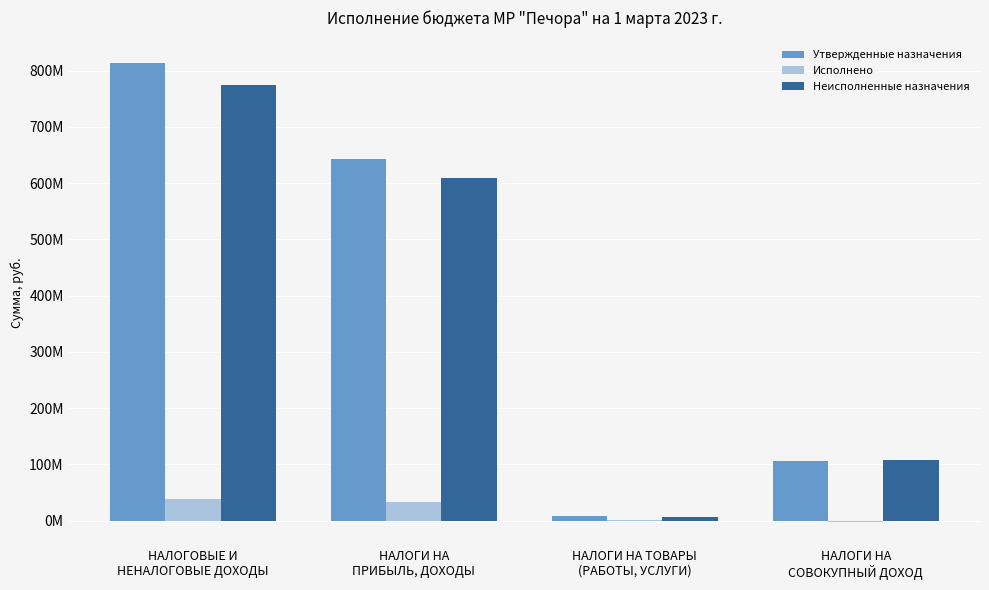

What are all the series names shown in the legend?

Утвержденные назначения, Исполнено, Неисполненные назначения